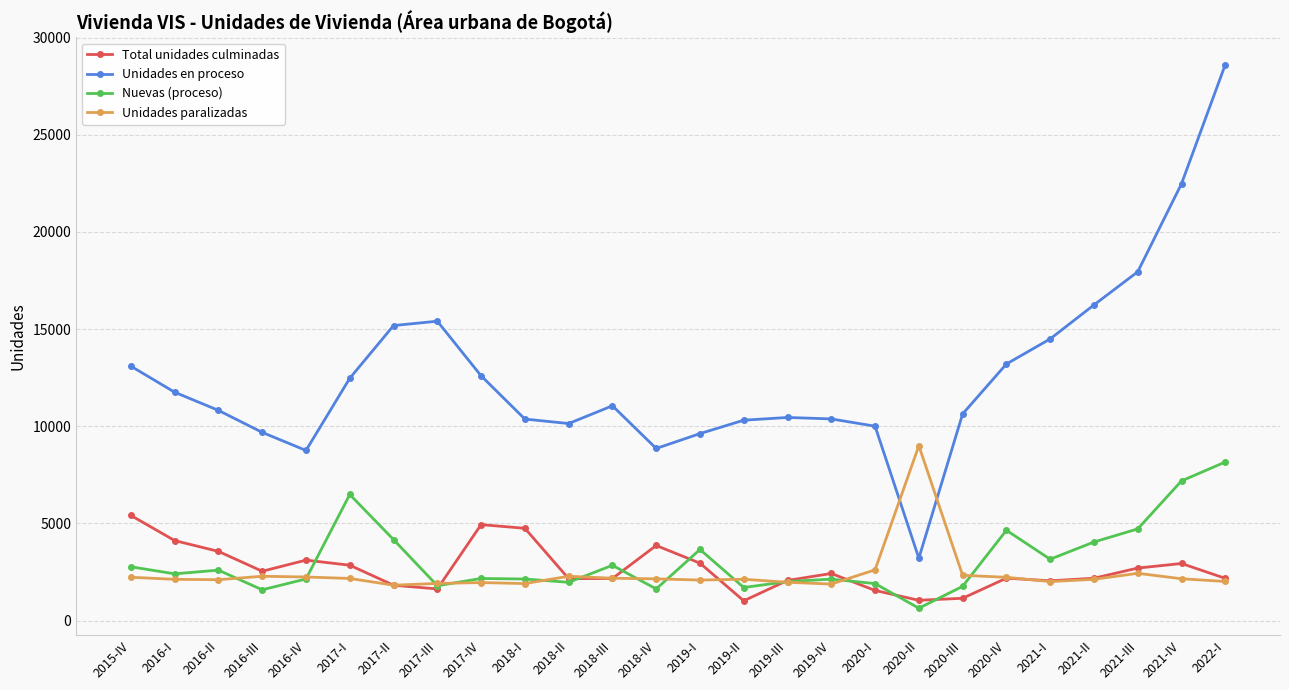

Count the number of data series in this chart.

4